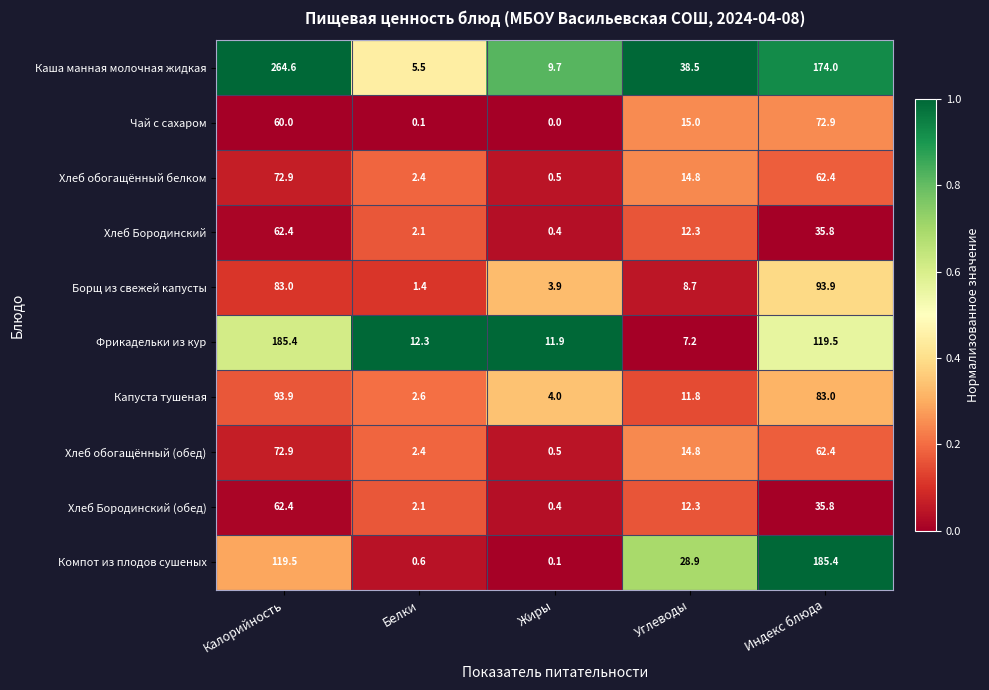

Which series changed the most between Углеводы and Индекс блюда?

Компот из плодов сушеных